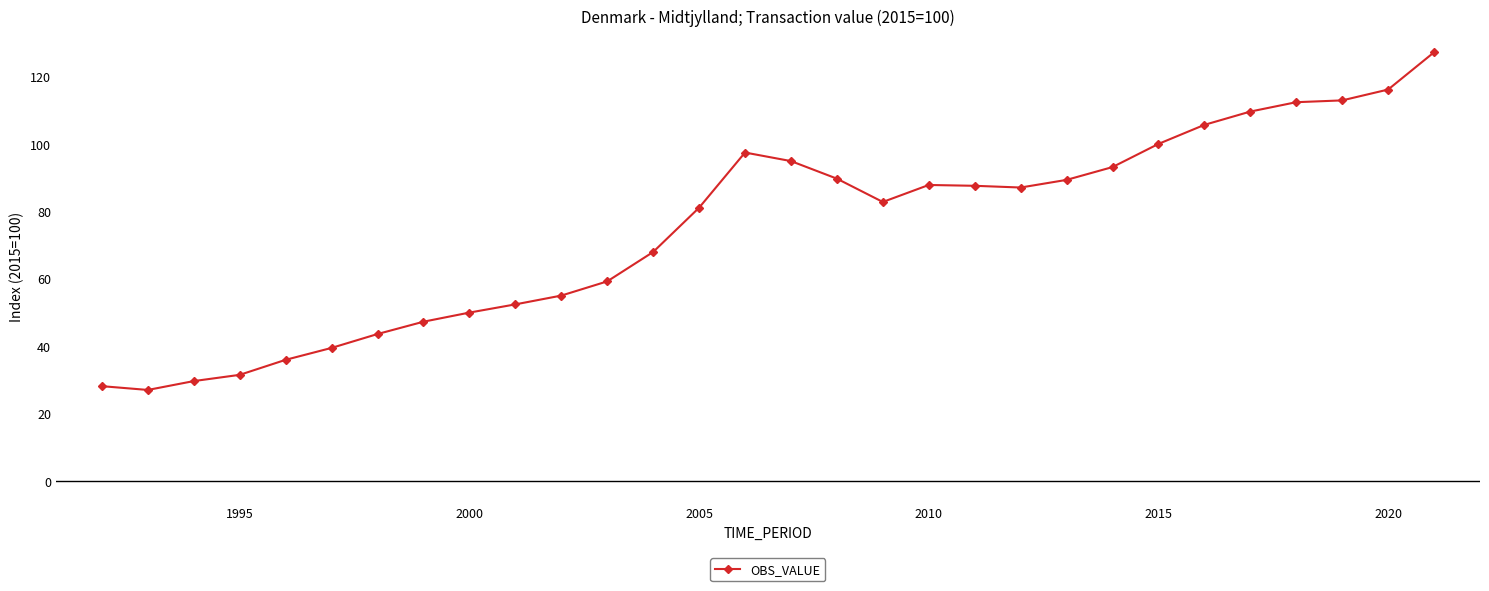

What is the sum of all values?

2241.6